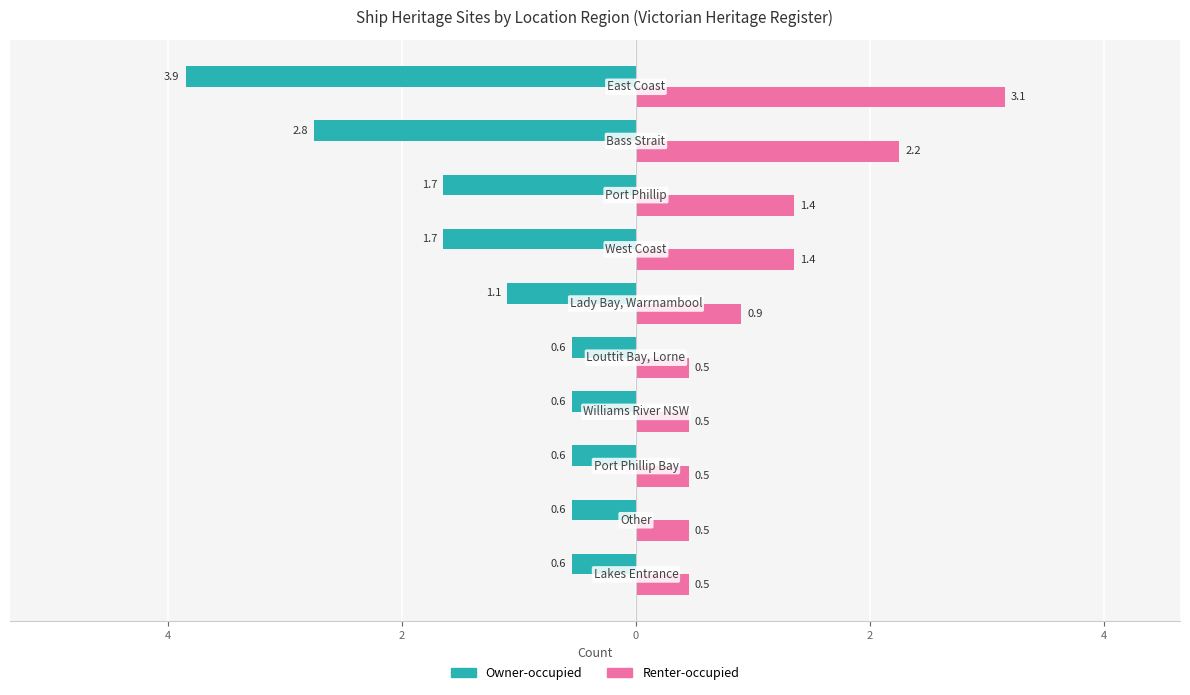

Reading left to right, extract all data points from this chart.

Owner-occupied: -0.6	-0.6	-0.6	-0.6	-0.6	-1.1	-1.7	-1.7	-2.8	-3.9
Renter-occupied: 0.5	0.5	0.5	0.5	0.5	0.9	1.4	1.4	2.2	3.1